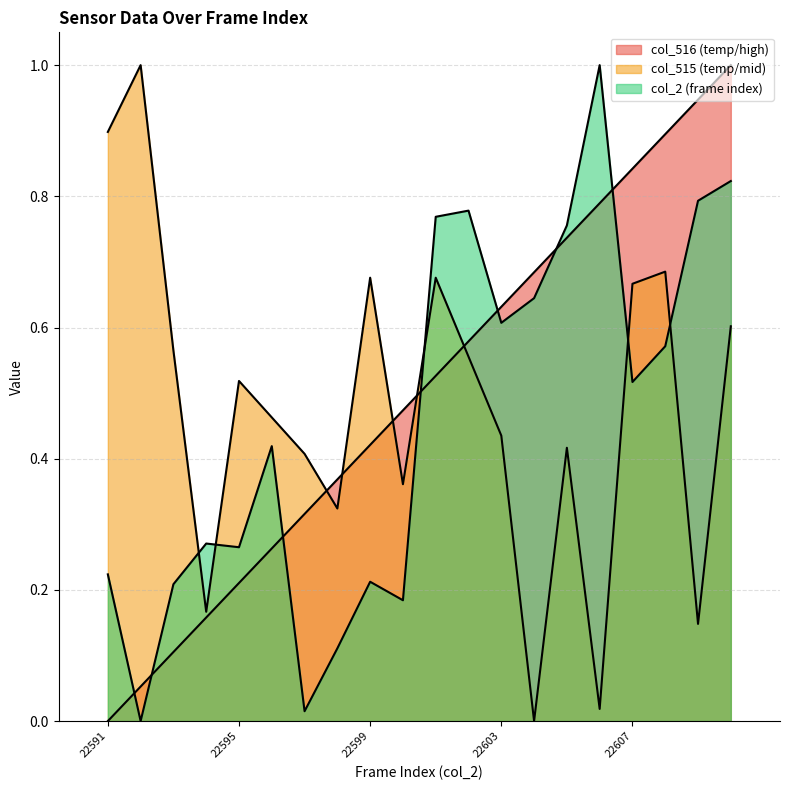

True or false: col_516 has more than 0 interior local peaks.

True